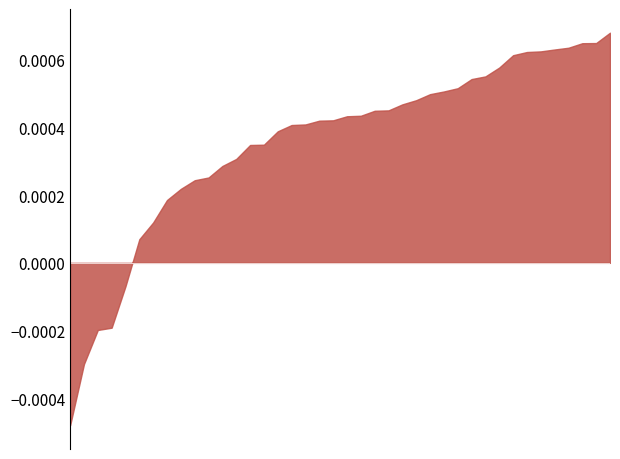

The value at 23 is -57.6. True or false?

False